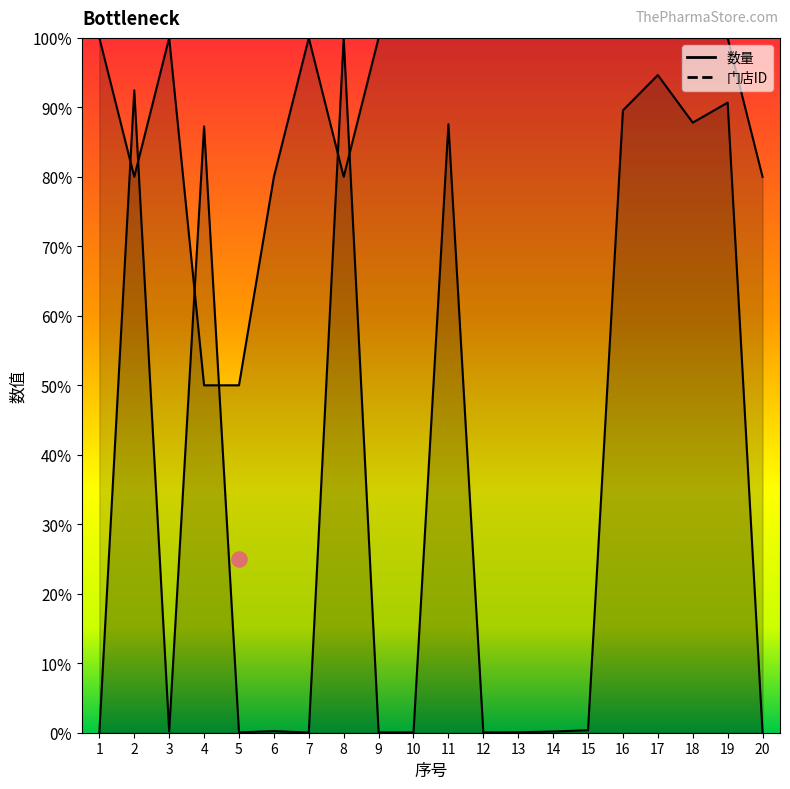

At which category is the sum across all series the highest?

17